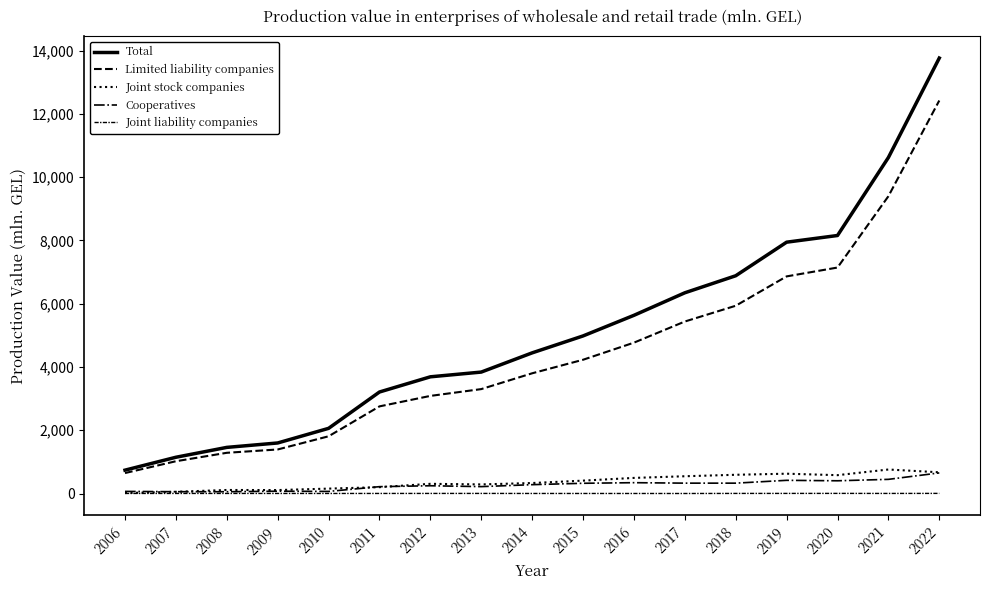

True or false: Joint liability companies and Cooperatives cross at least once.

False